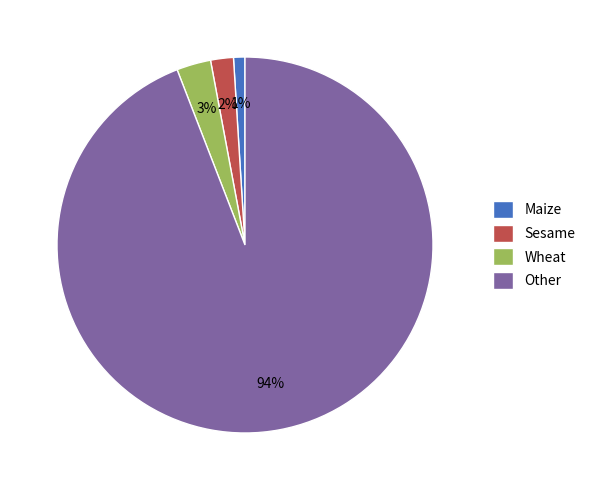

Between Sesame and Wheat, which is larger?

Wheat